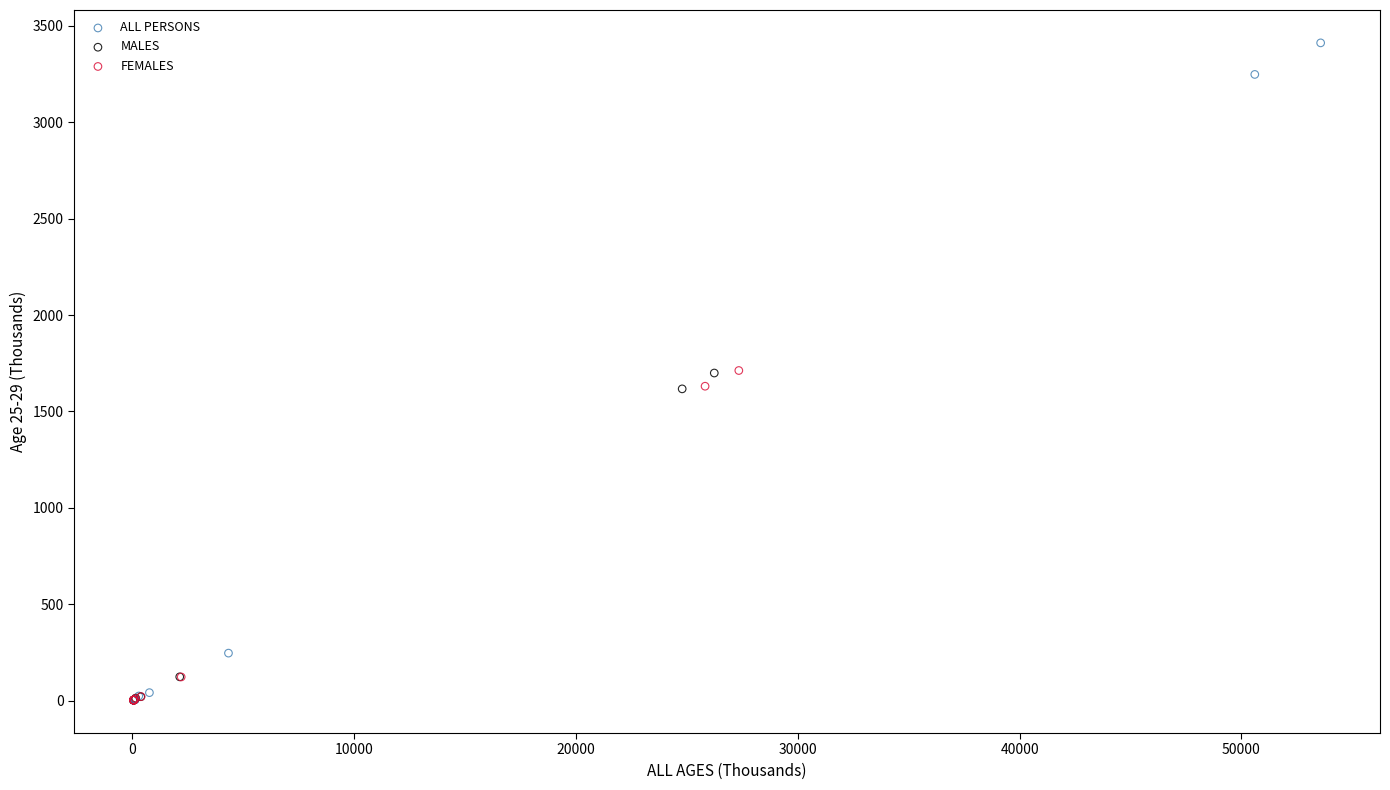

Which series contains the highest Y value?

ALL PERSONS